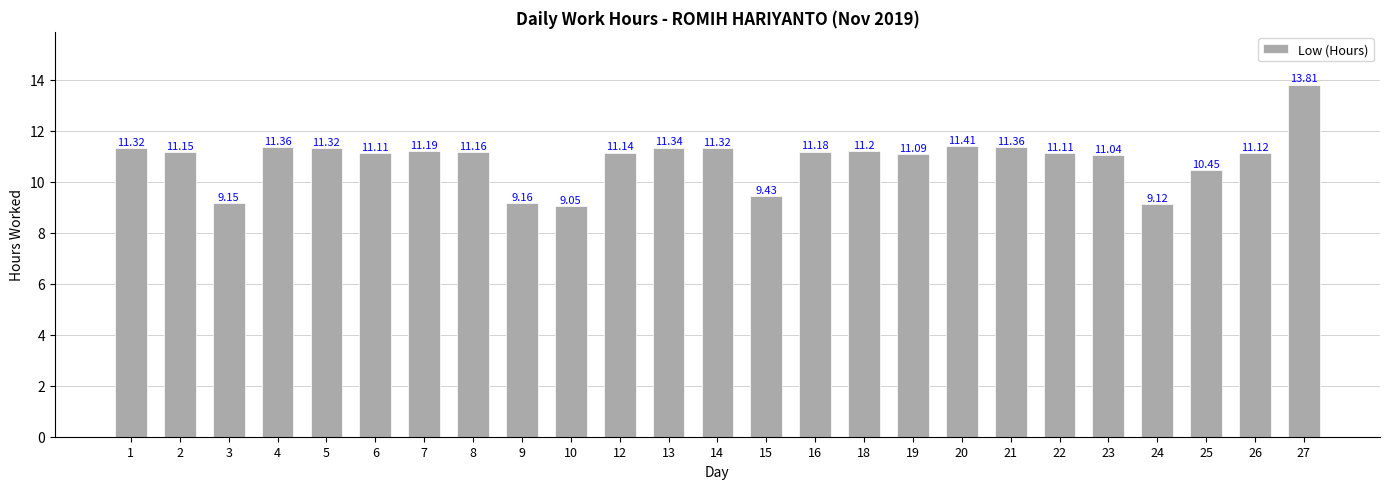

What is the average value?

10.9